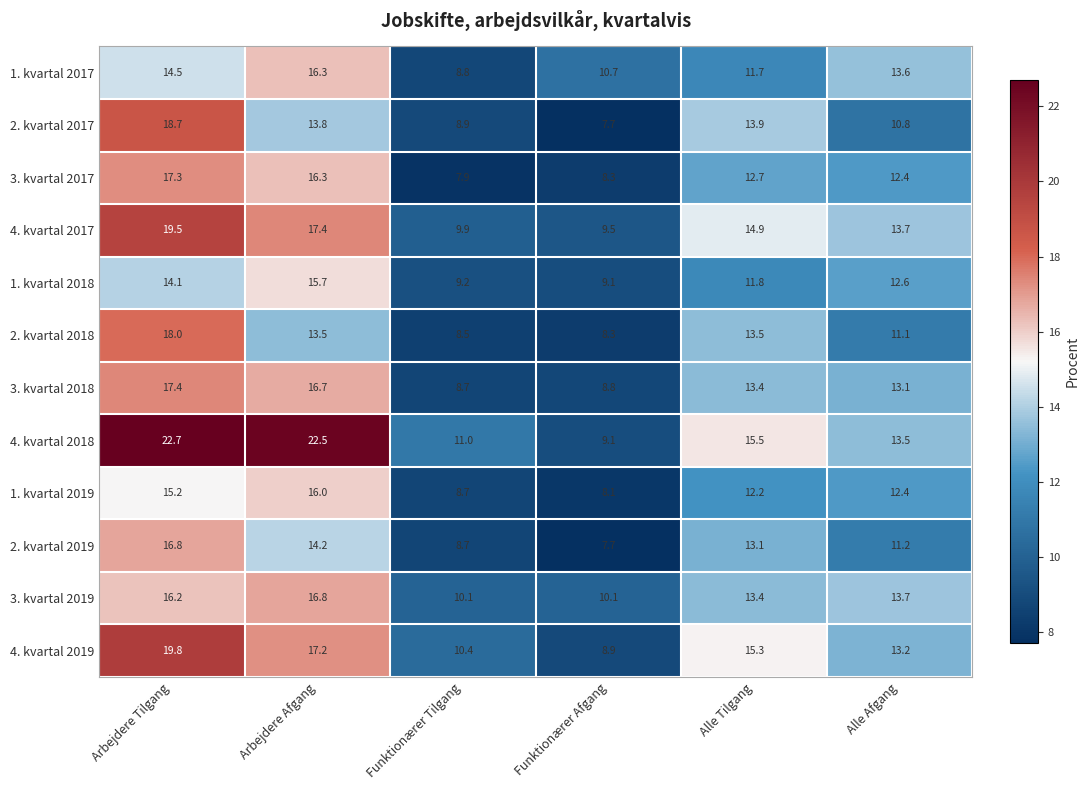

How many data points does each series have?

6